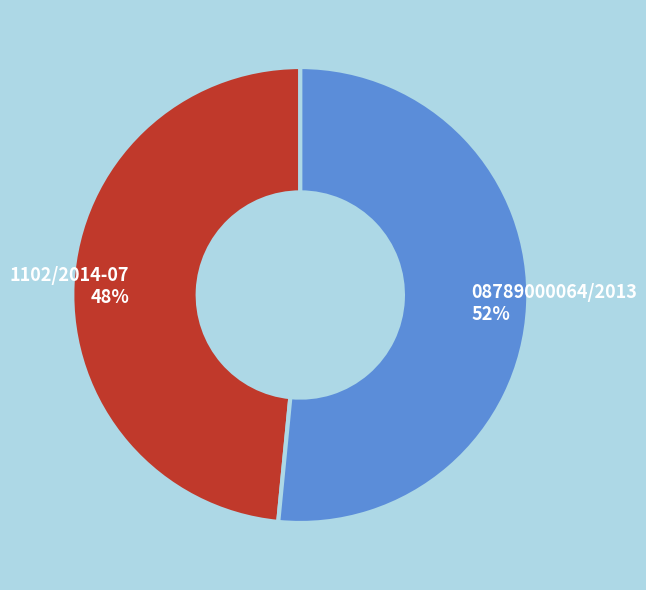

Does 1102/2014-07 account for over 50% of the chart?

No